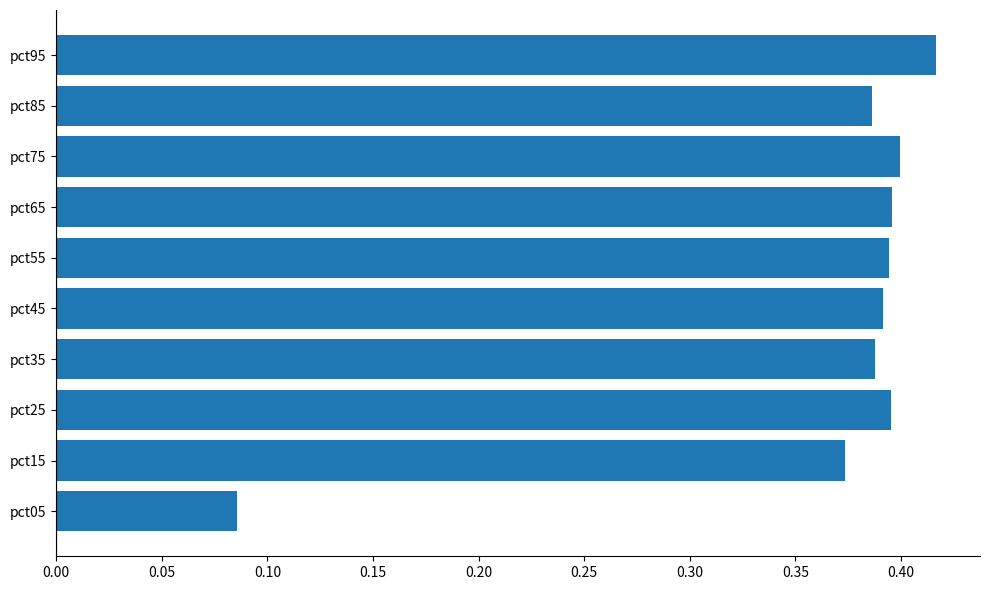

What is the difference between the maximum and minimum values?

0.3